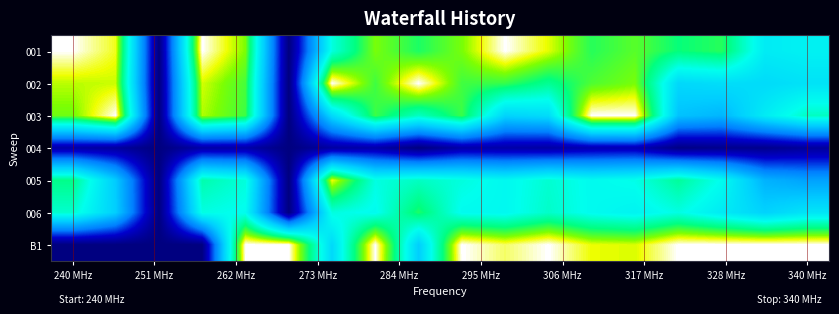

How many distinct data groups are displayed?

7